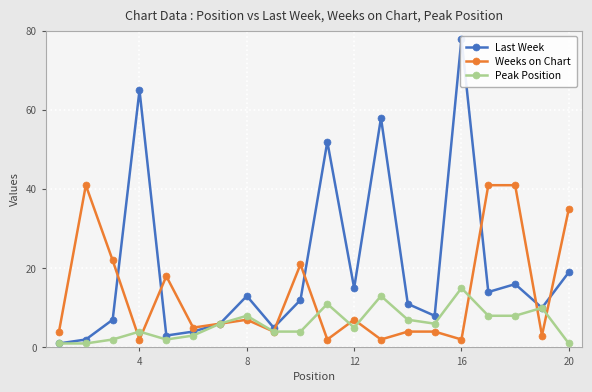

How many interior local valleys does the Weeks on Chart series have?

7